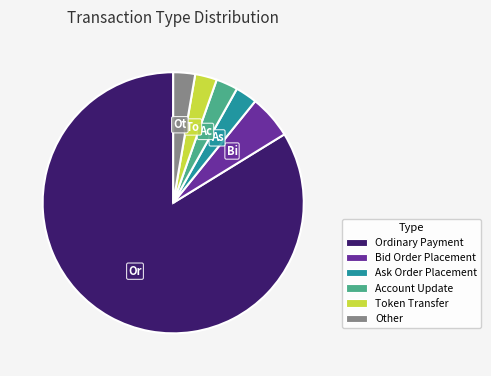

Which slice represents more than half of the pie?

Ordinary Payment